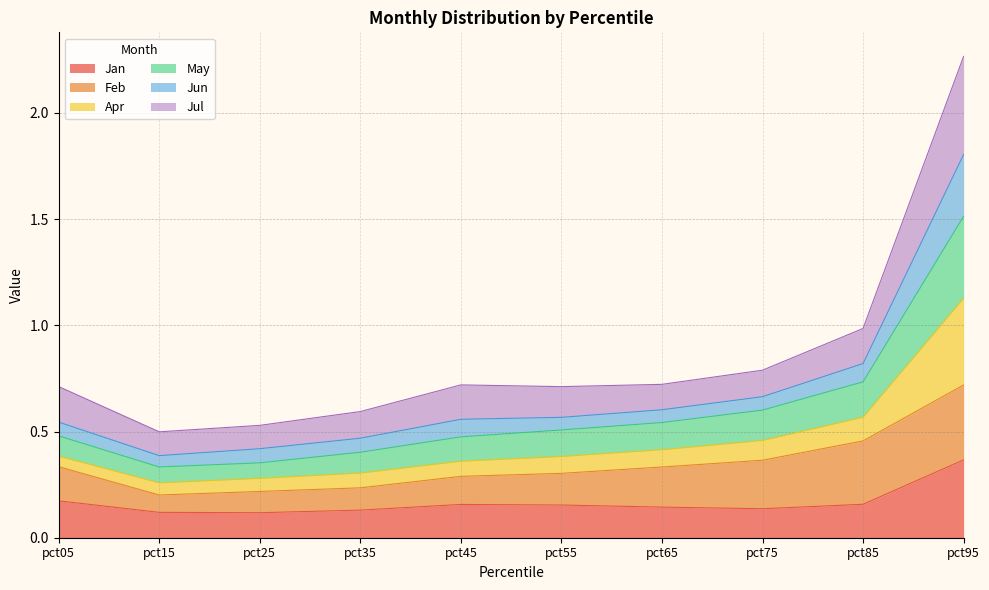

Is the value of Jan at pct35 greater than the value of May at pct55?

No